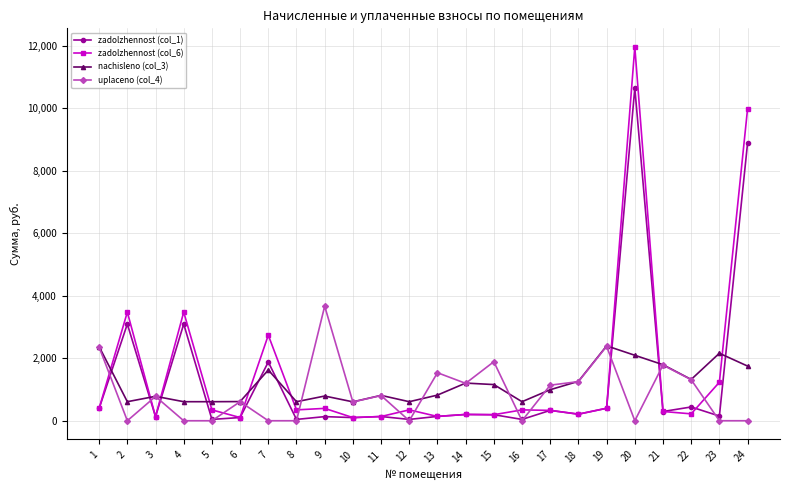

The value of zadolzhennost (col_6) at 23 is 1232.3. True or false?

True